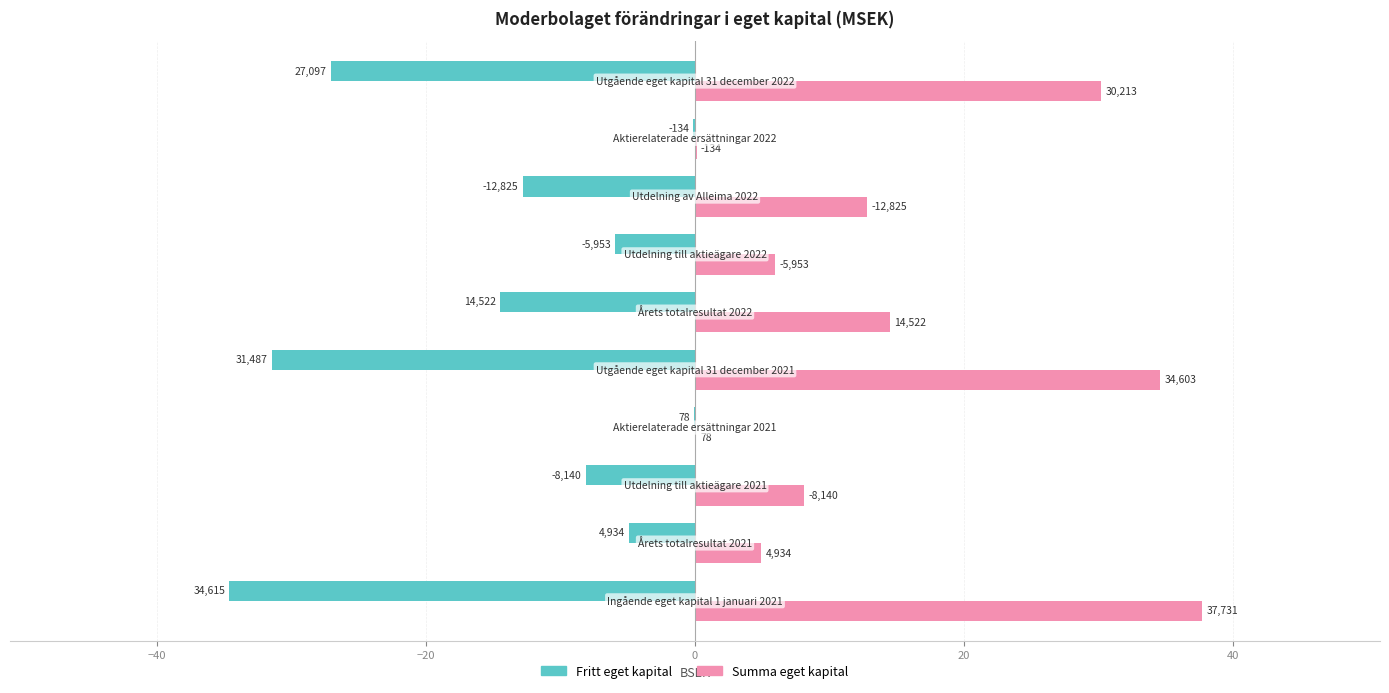

What is the average value of the Fritt eget kapital series?

-14.0